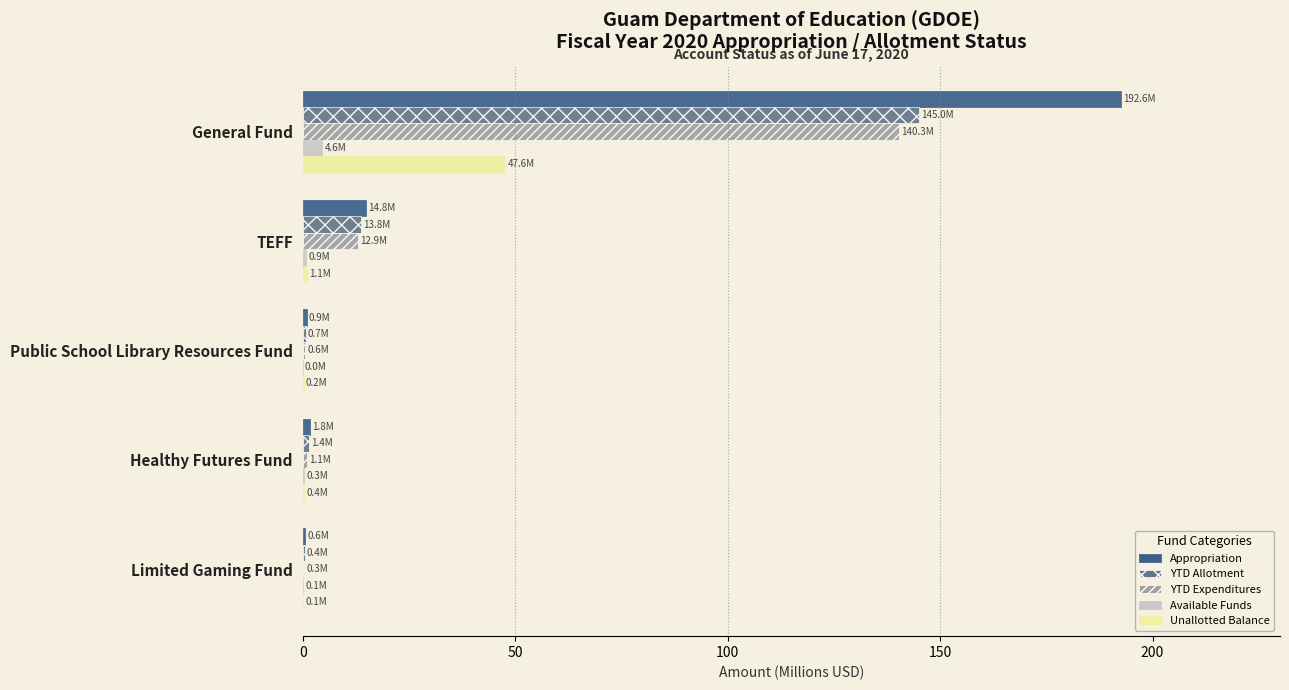

True or false: Appropriation has a value of 261.2 at General Fund.

False